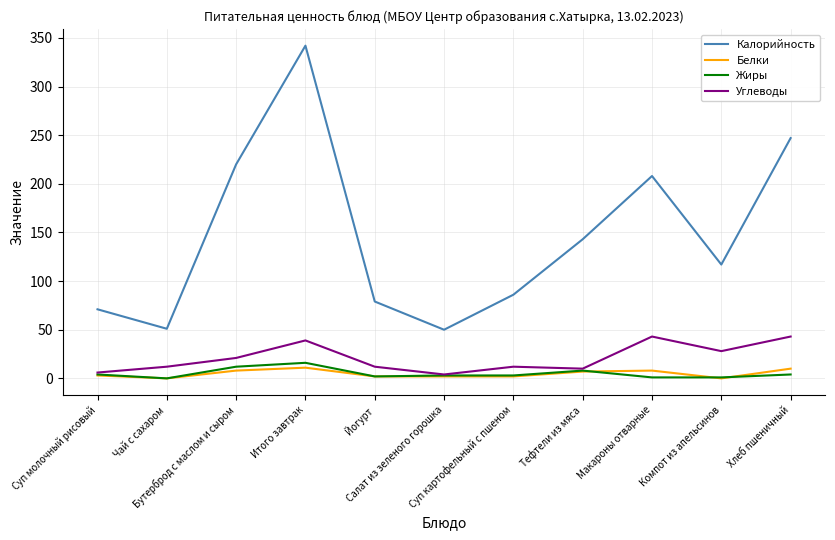

True or false: Белки and Жиры cross at least once.

True